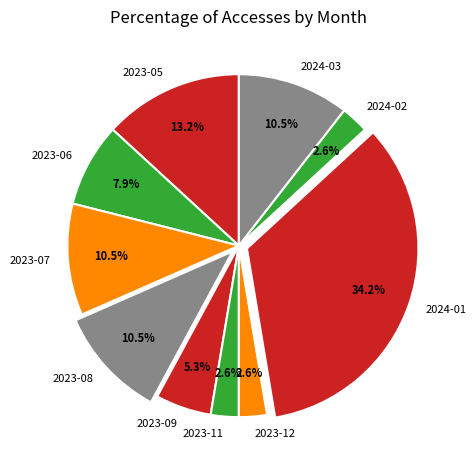

To the nearest percent, what is the combined percentage of 2023-08 and 2023-05?

24%